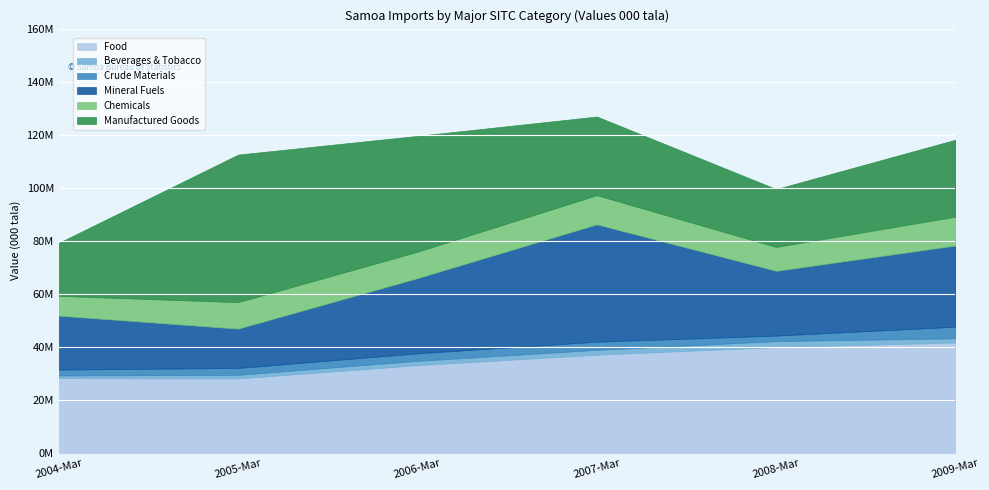

What is the value of the Mineral Fuels point at the 5th from the left?

24410521